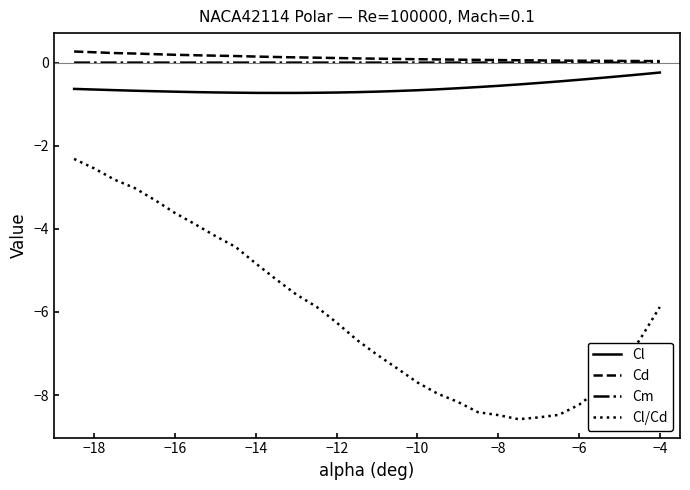

What is the difference between the maximum and second lowest values in the Cl/Cd series?

6.2